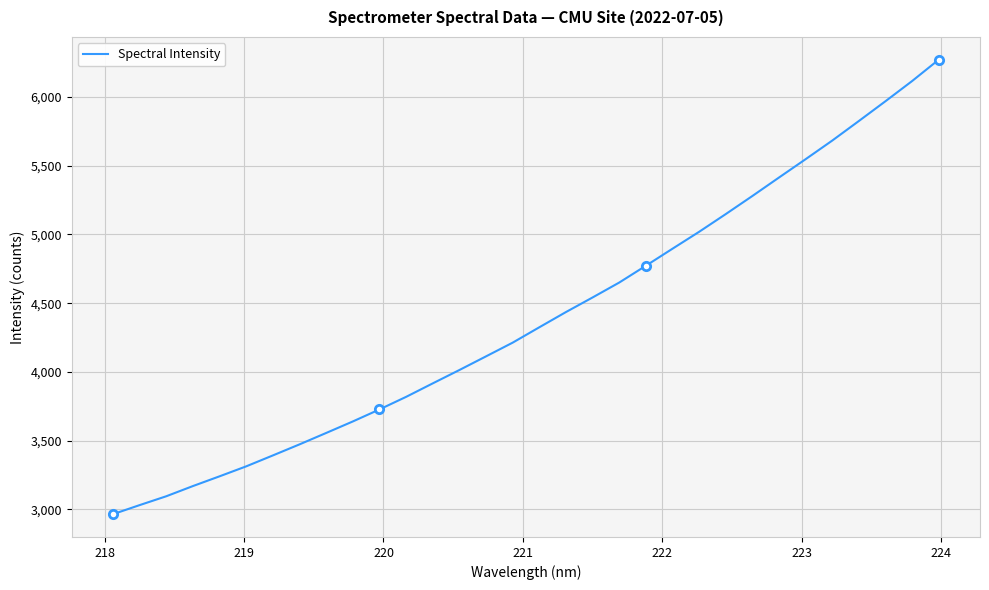

What is the difference between the maximum and minimum values?

3306.7